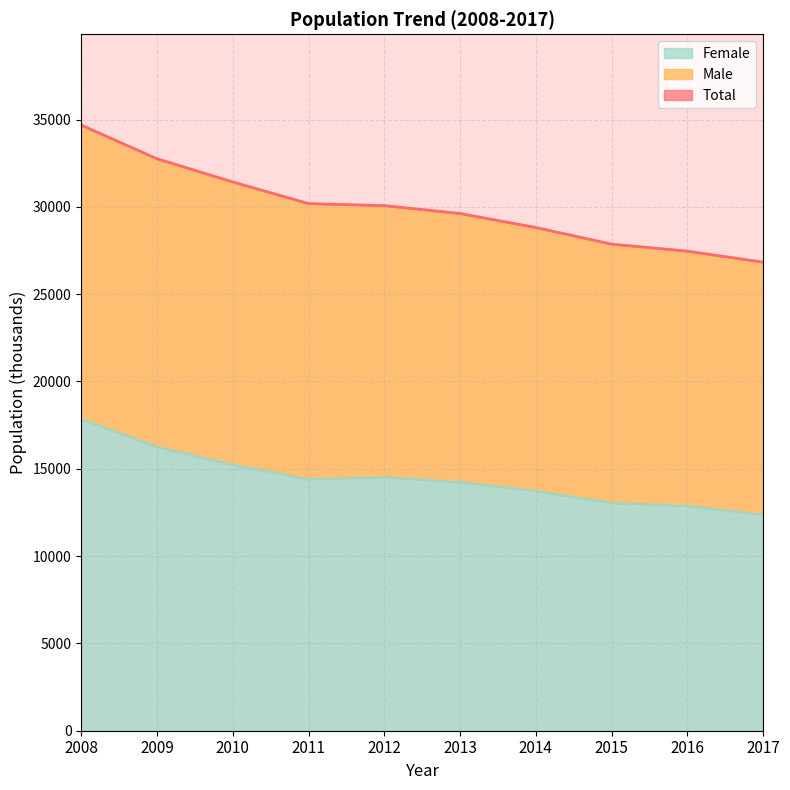

What value does the Female series have at 2017?

12375